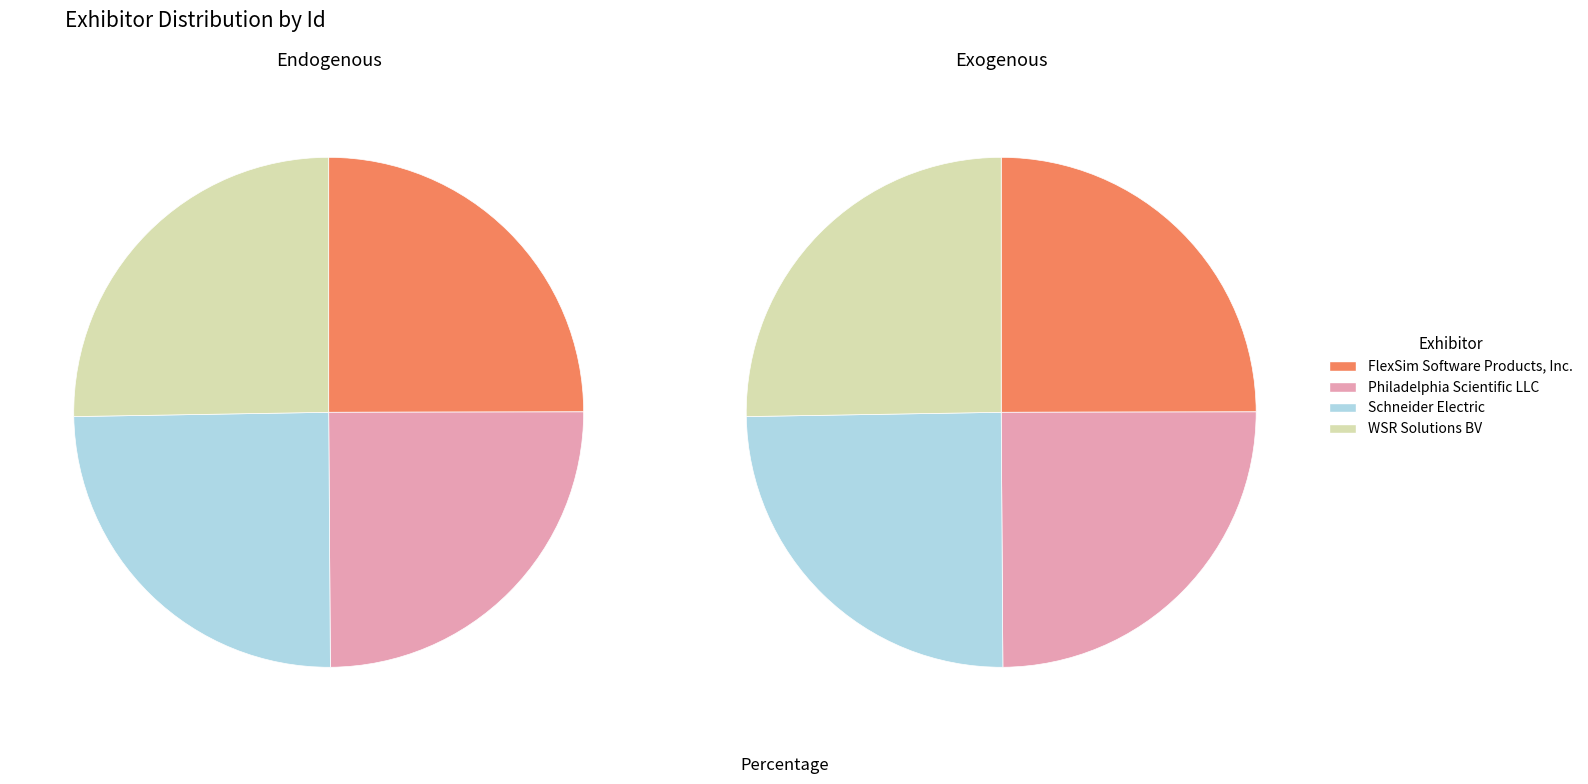

What is the ratio of the value at Philadelphia Scientific LLC to the value at FlexSim Software Products, Inc.?

1.0